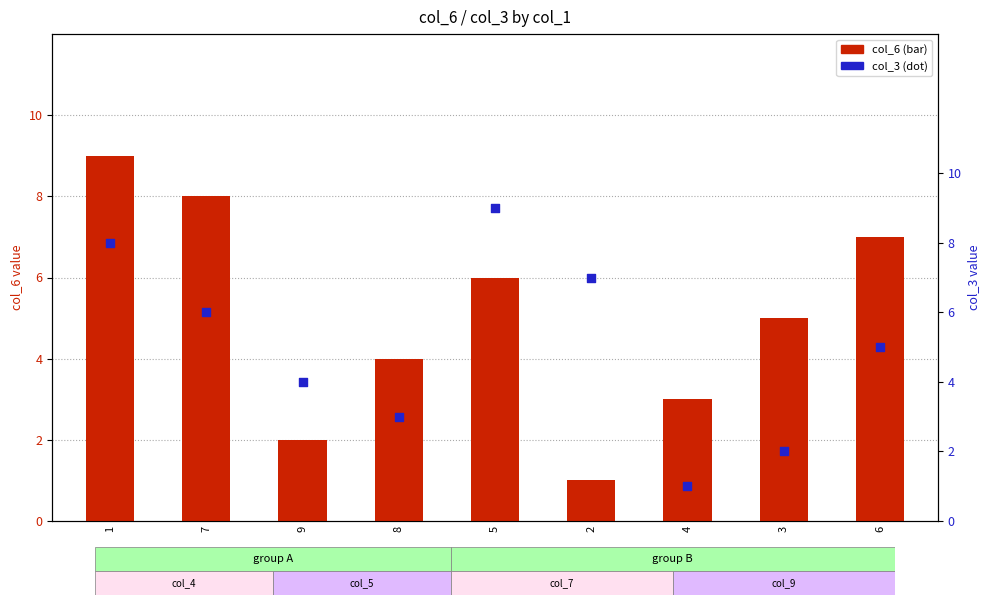

Is the value of col_6 (primary) at 4 greater than the value of col_3 (secondary) at 9?

No